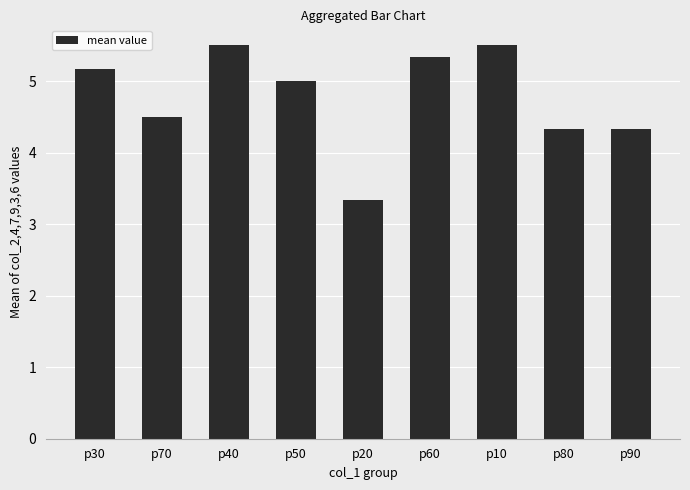

True or false: the data shows 3.3 at p20.

True